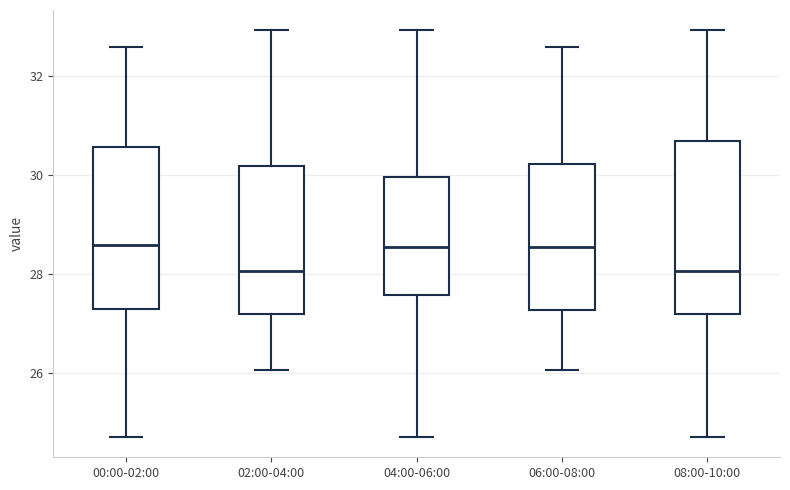

Reading left to right, transcribe this box plot: for each box, give where its median line is, the range the box spans, and where its two whiskers end, as read against the y-axis. The values are not printed on the chart, so give them approximately, as read against the axis.

00:00-02:00: median 28.6, box 27.2 to 30.6, whiskers 24.8 to 32.6
02:00-04:00: median 28.0, box 27.2 to 30.2, whiskers 26.0 to 33.0
04:00-06:00: median 28.6, box 27.6 to 30.0, whiskers 24.8 to 33.0
06:00-08:00: median 28.6, box 27.2 to 30.2, whiskers 26.0 to 32.6
08:00-10:00: median 28.0, box 27.2 to 30.6, whiskers 24.8 to 33.0